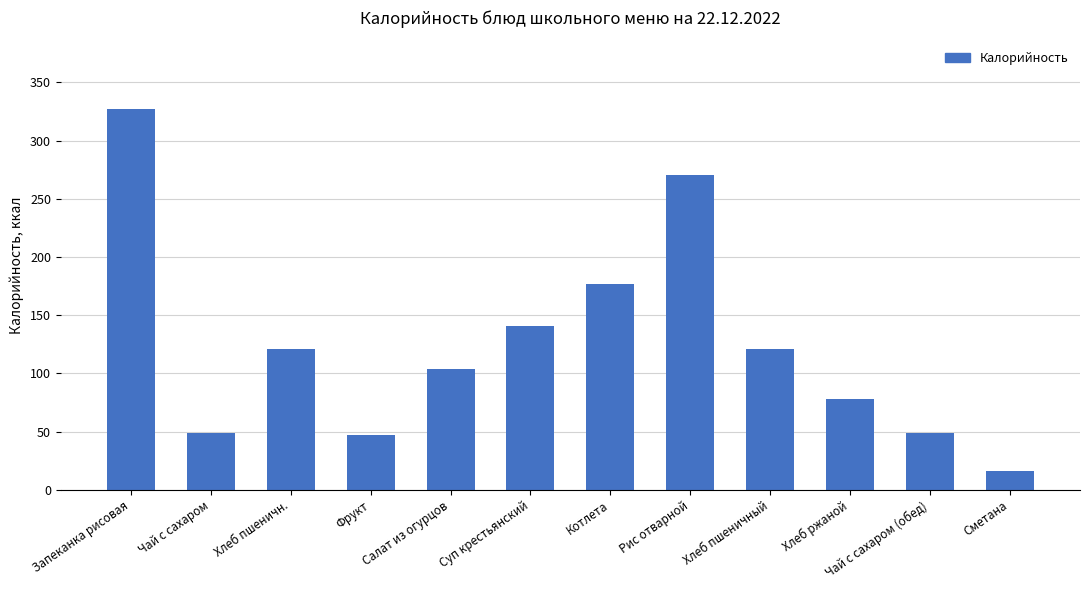

True or false: the data shows 419.1 at Рис отварной.

False